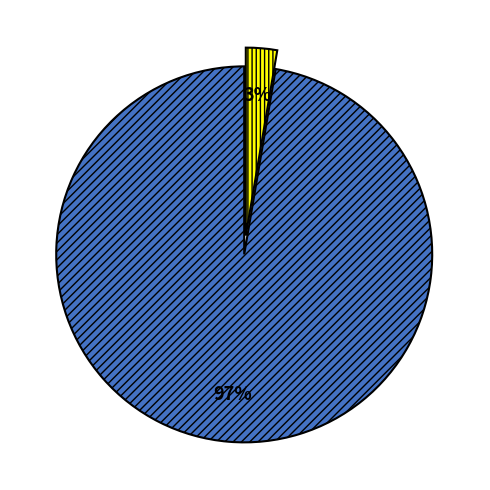

How many slices are in this pie chart?

2